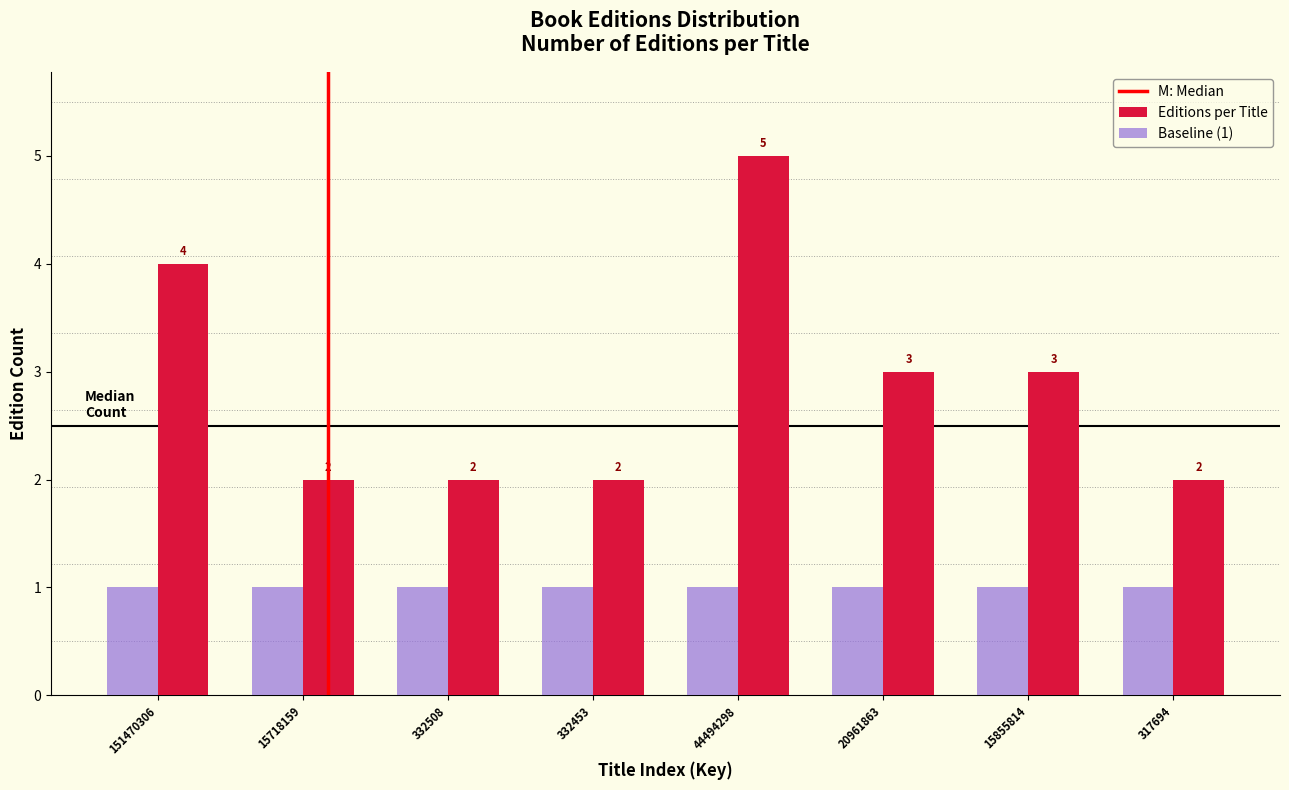

Reading left to right, list all the values displayed in this chart.

Editions per Title: 151470306=4	15718159=2	332508=2	332453=2	44494298=5	20961863=3	15855814=3	317694=2
Baseline (1): 151470306=1	15718159=1	332508=1	332453=1	44494298=1	20961863=1	15855814=1	317694=1